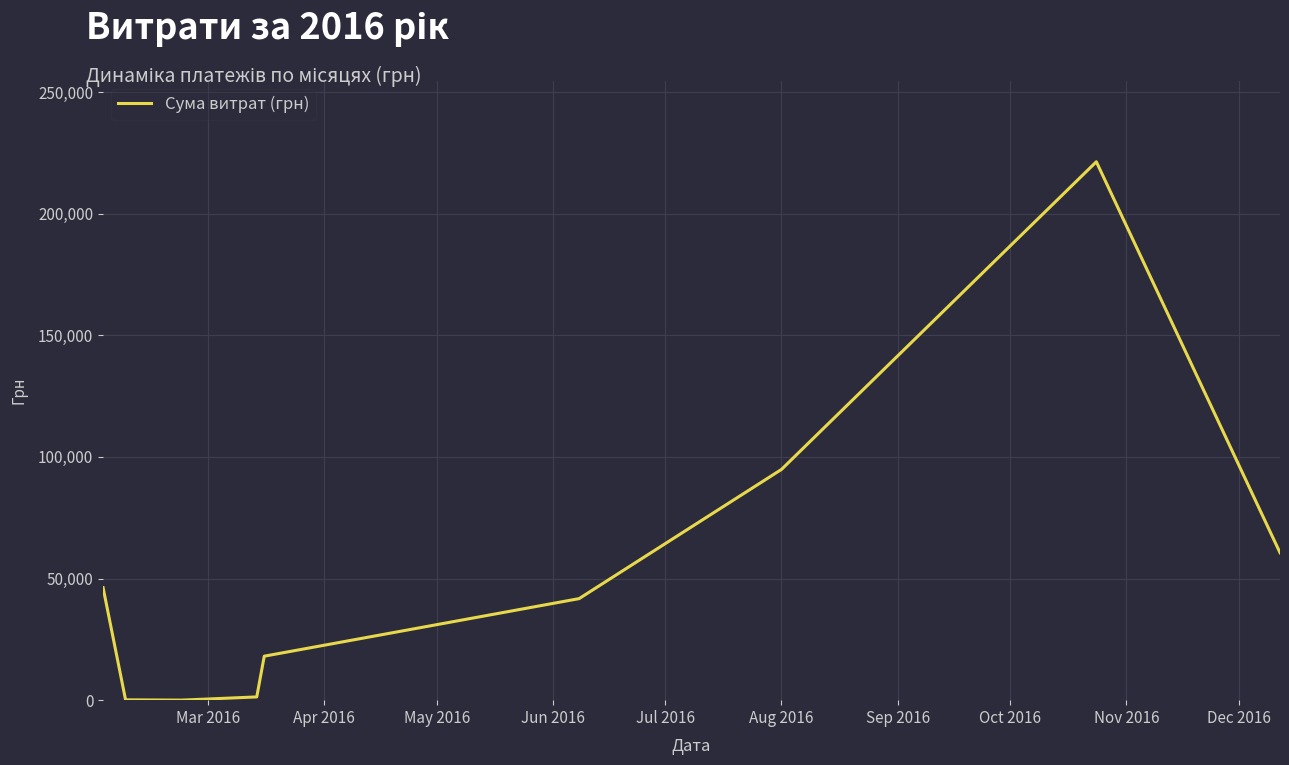

What is the greatest value displayed?

221368.2